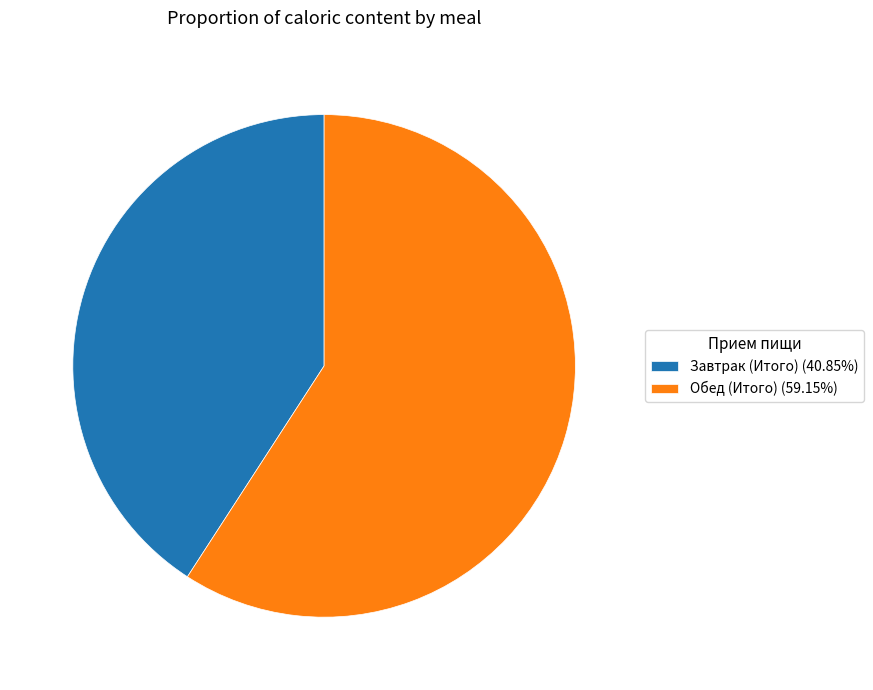

Is the sum of Завтрак (Итого) (40.85%) and Обед (Итого) (59.15%) greater than half?

Yes